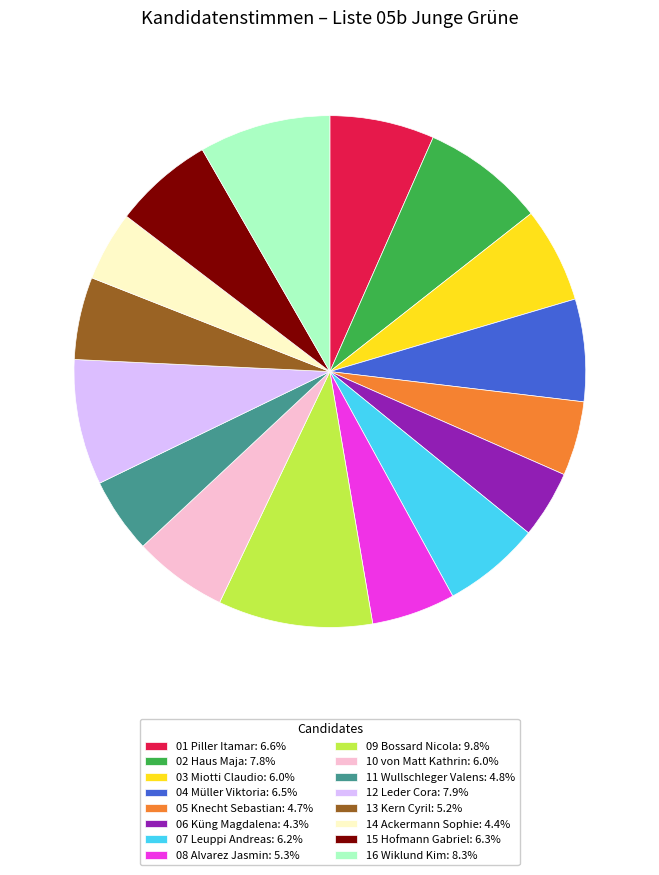

Which category has the biggest portion of the pie?

09 Bossard Nicola